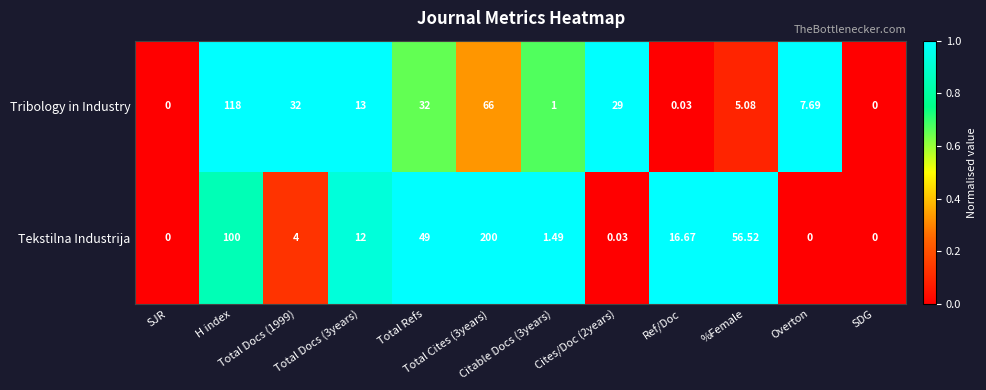

Which series has the largest total across all categories?

Tekstilna Industrija